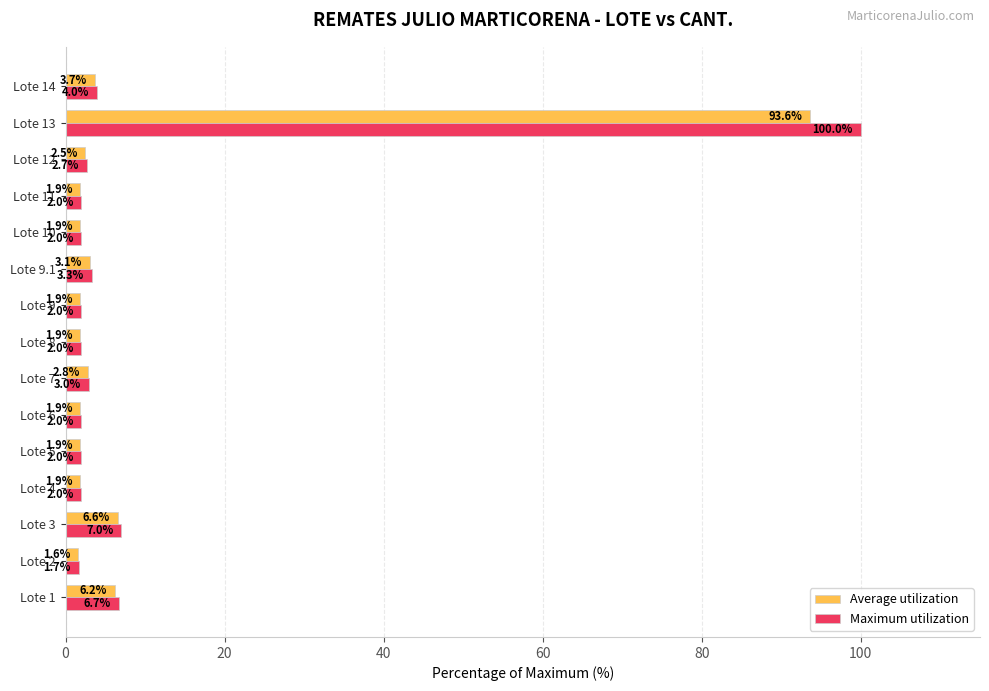

Which series has the largest total across all categories?

Maximum utilization